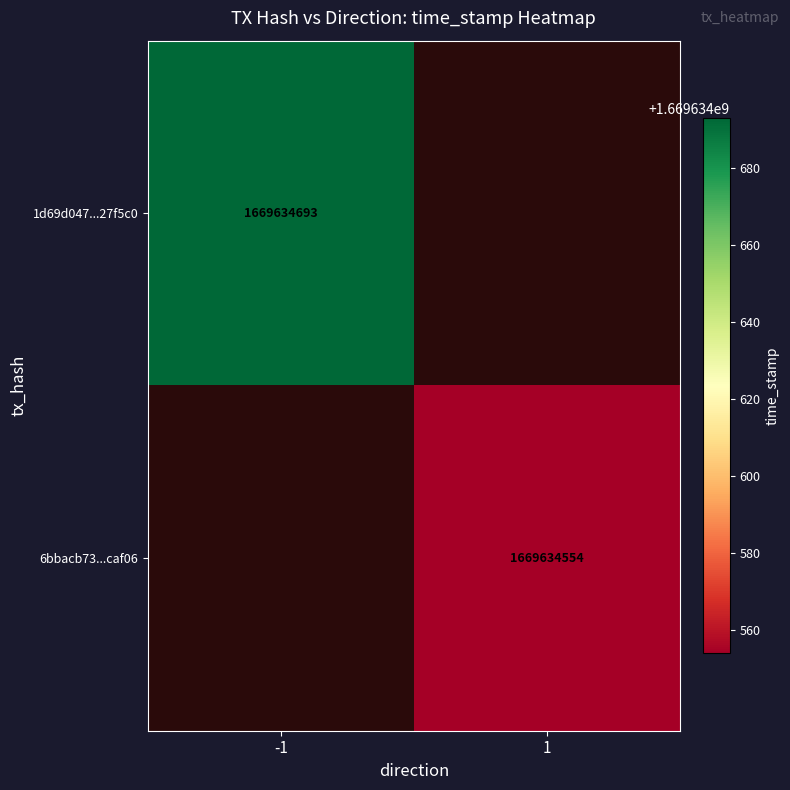

Reading left to right, transcribe all the data shown in this chart.

1d69d047280dc16806a3e22e6ecd3229727f5c0: direction=-1	time_stamp=1669634693
6bbacb737bb8c0ae319d1db19cbff0cc59caf06: direction=1	time_stamp=1669634554